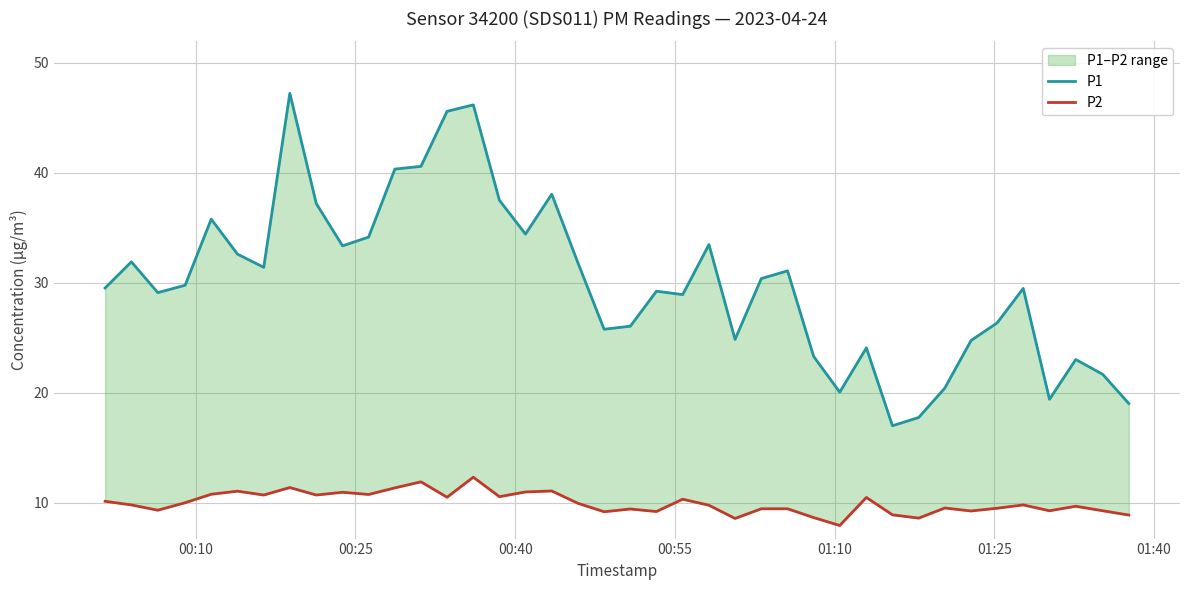

Reading right to left, extract all data points from this chart.

P1: 19.0	21.7	23.0	19.4	29.5	26.4	24.8	20.4	17.8	17.0	24.1	20.1	23.3	31.1	30.4	24.9	33.5	28.9	29.2	26.1	25.8	31.8	38.0	34.4	37.5	46.2	45.6	40.6	40.3	34.1	33.4	37.2	47.2	31.4	32.6	35.8	29.8	29.1	31.9	29.5
P2: 8.9	9.3	9.7	9.3	9.8	9.5	9.2	9.5	8.6	8.9	10.5	7.9	8.7	9.4	9.4	8.6	9.8	10.3	9.2	9.4	9.2	9.9	11.1	11.0	10.6	12.3	10.5	11.9	11.3	10.8	10.9	10.7	11.4	10.7	11.1	10.8	10.0	9.3	9.8	10.1